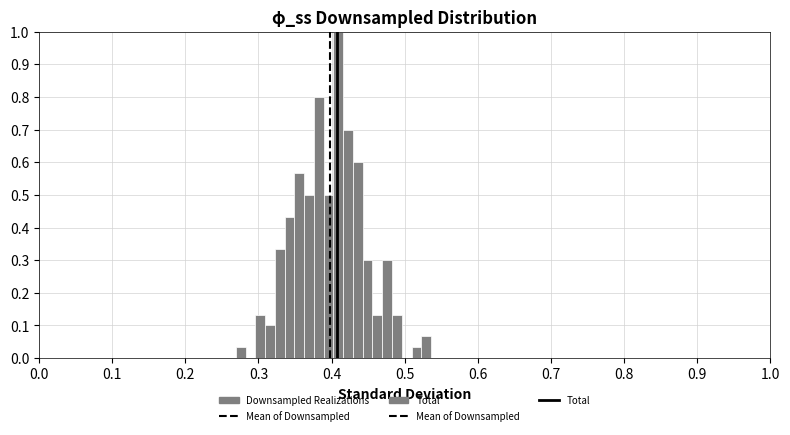

Read against the x-axis, roughly where is the centre of the tallest bar?

0.41